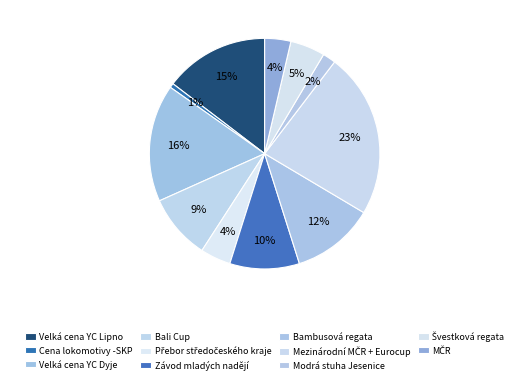

What is the largest slice in the pie chart?

Mezinárodní MČR + Eurocup